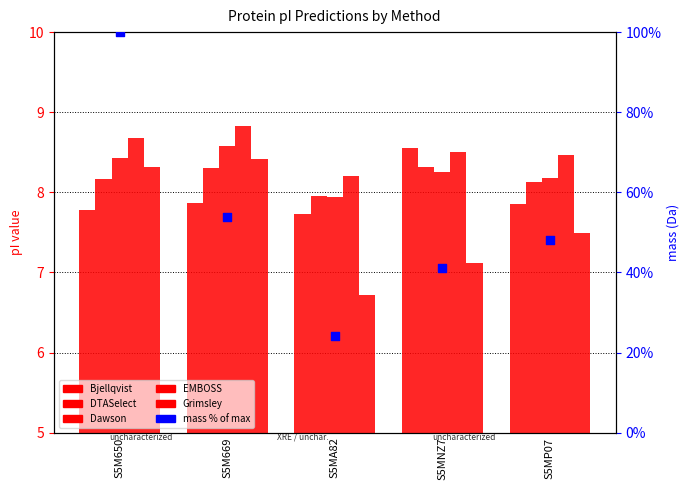

Is the value of EMBOSS at S5M650 greater than the value of Grimsley at S5M669?

Yes